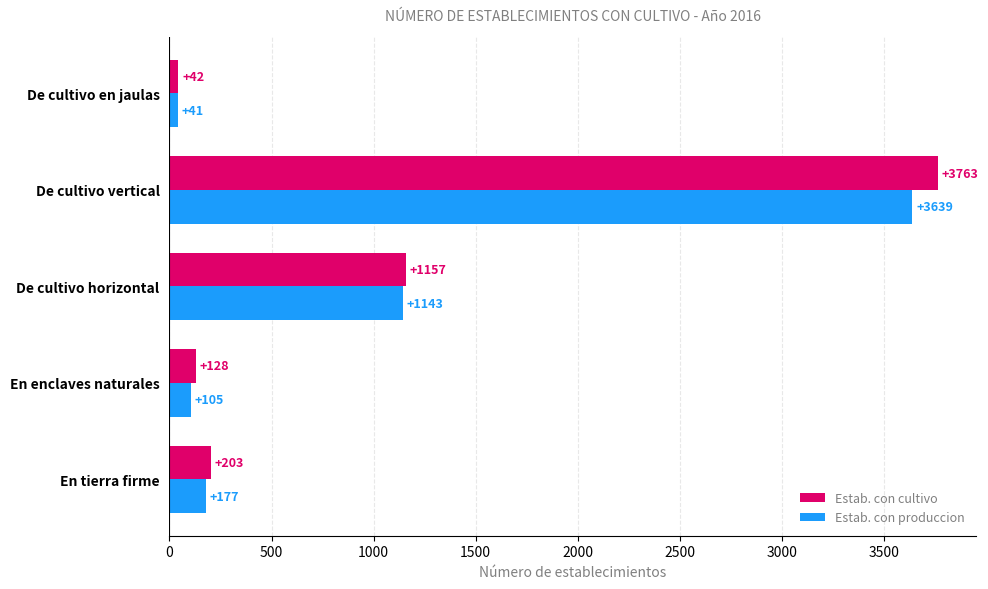

How many data points in Estab. con cultivo are less than 203?

2